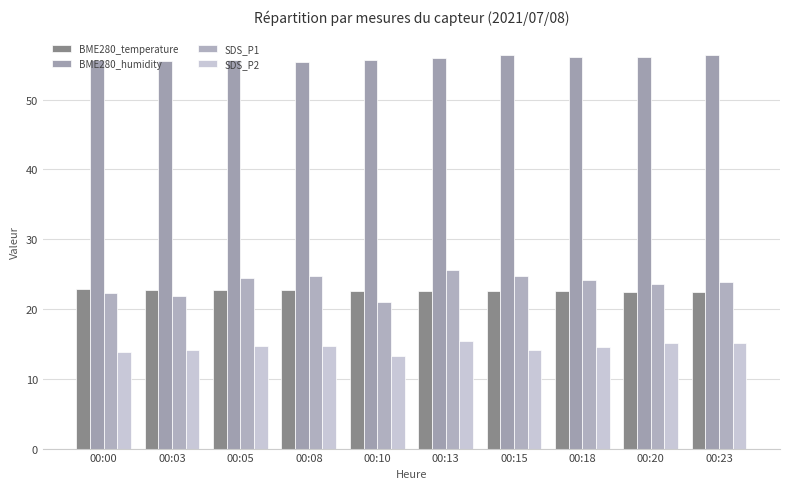

Is the value of SDS_P1 at 00:10 greater than the value of BME280_humidity at 00:03?

No